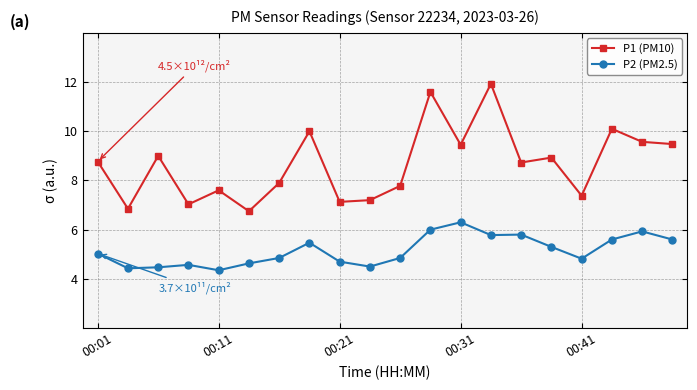

True or false: P2 (PM2.5) and P1 (PM10) cross at least once.

False